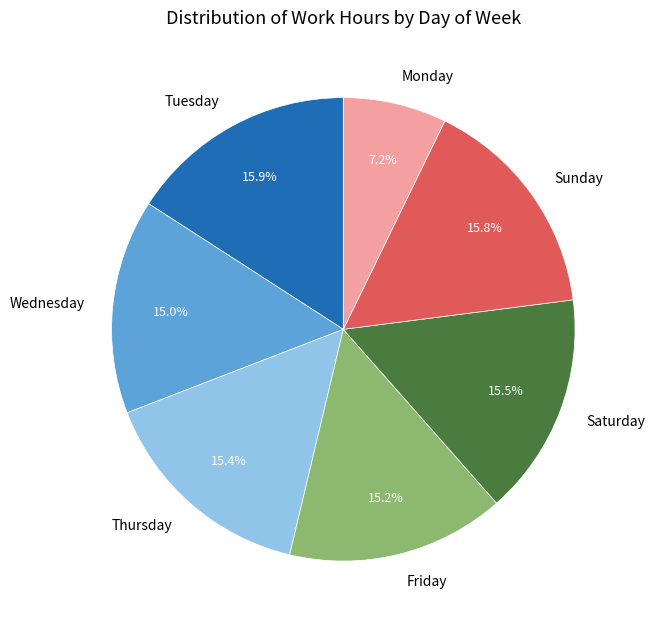

Count the number of slices in the pie.

7